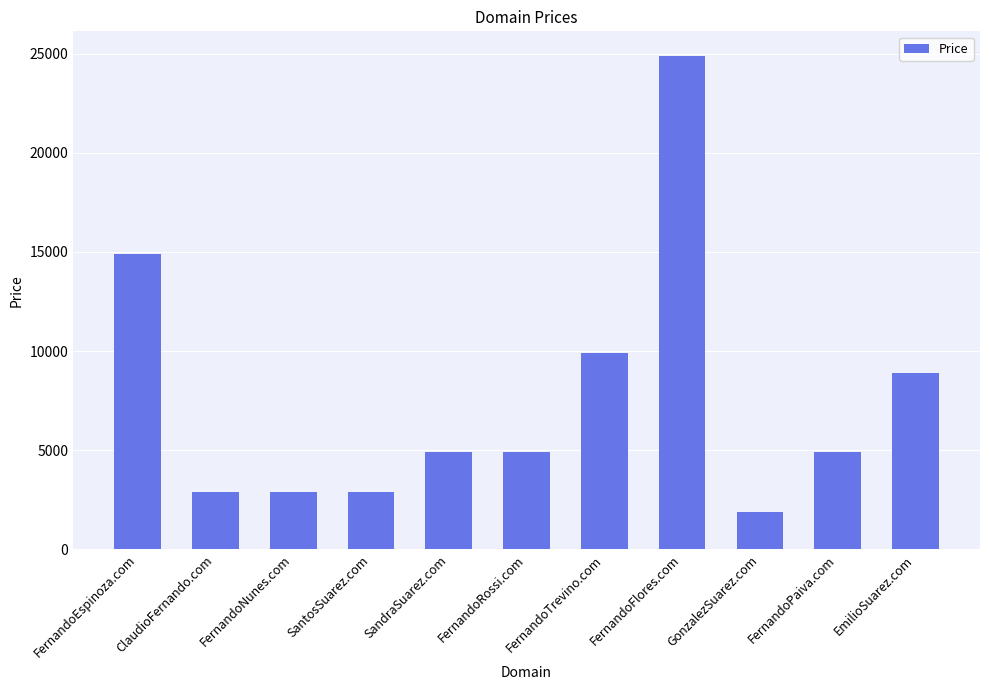

What position from the right is GonzalezSuarez.com?

3